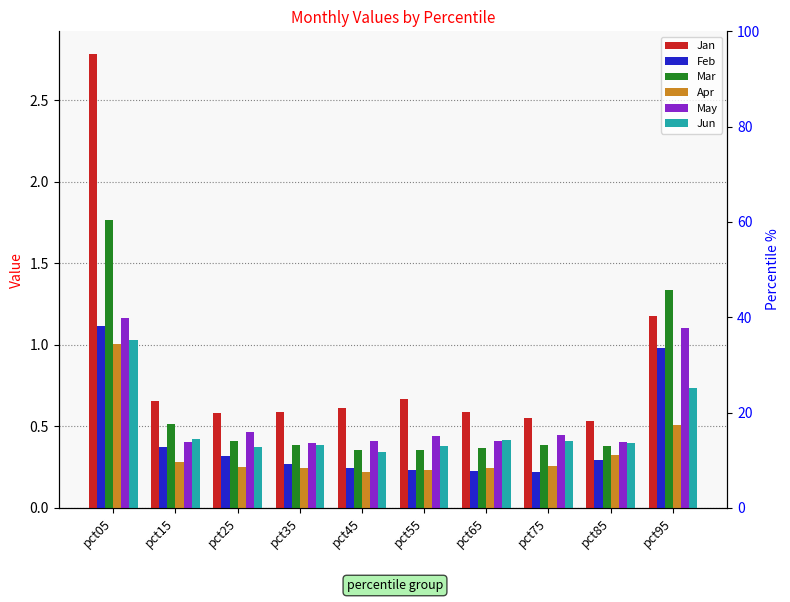

The value of Feb at pct55 is 0.1. True or false?

False